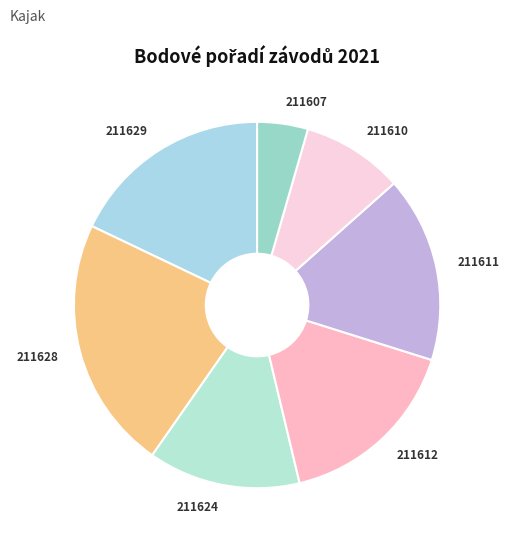

To the nearest percent, what is the average slice percentage?

14%